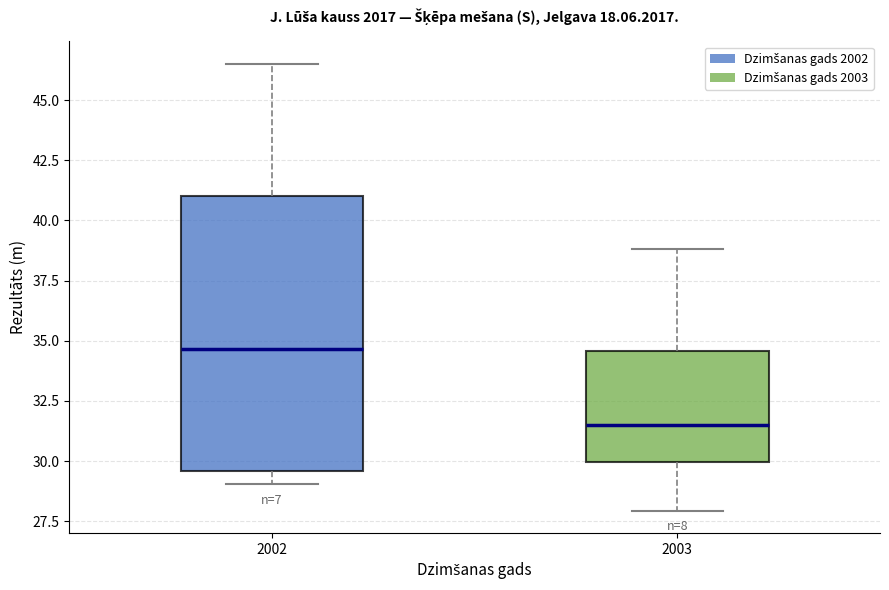

Reading left to right, read every box against the y-axis: the position of its median line, the range the box covers, and the ends of its whiskers. The values are not printed on the chart, so give them approximately, as read against the axis.

2002: median 34.5, box 29.5 to 41.0, whiskers 29.0 to 46.5
2003: median 31.5, box 30.0 to 34.5, whiskers 28.0 to 39.0